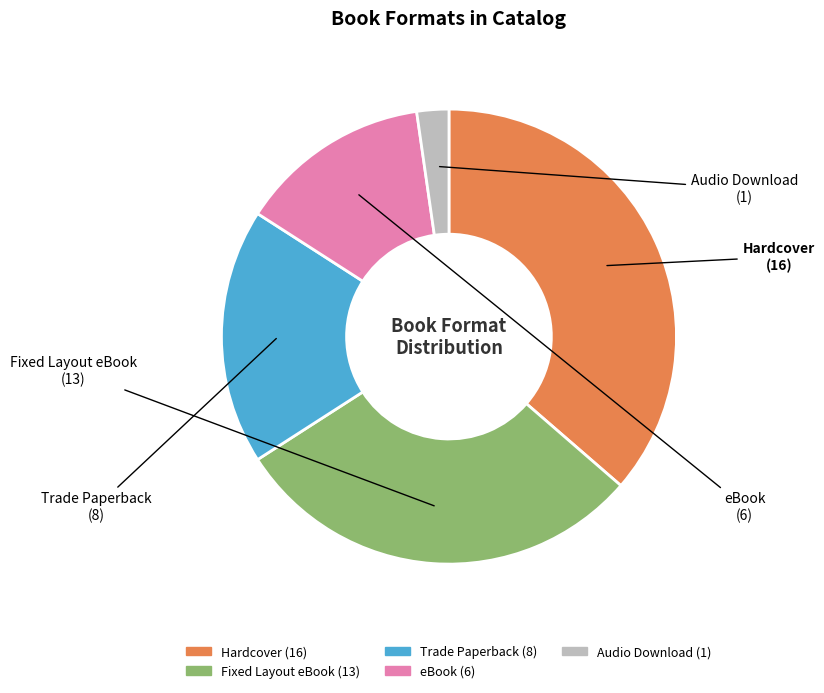

Is the sum of Trade Paperback and Audio Download greater than half?

No